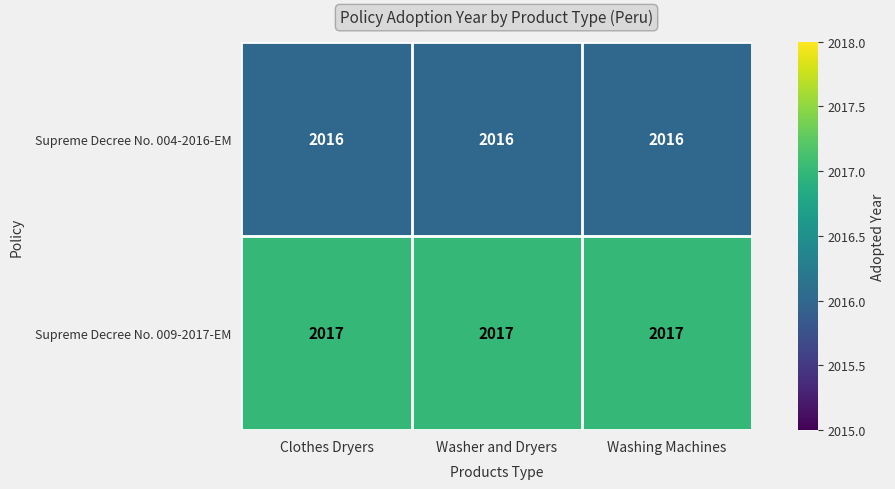

What is the total value across all series at Washer and Dryers?

4033